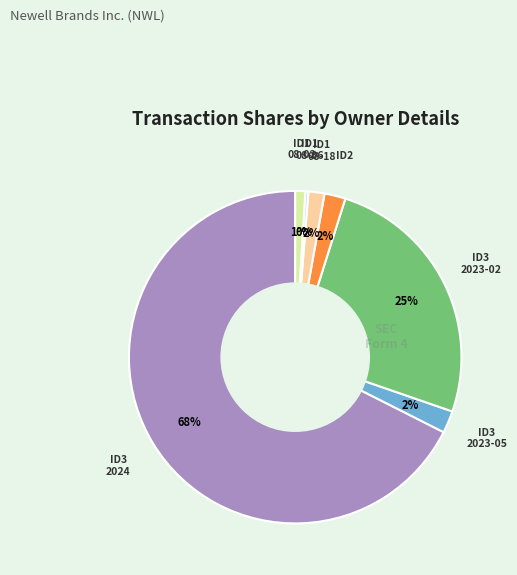

To the nearest percent, what is the average slice percentage?

14%